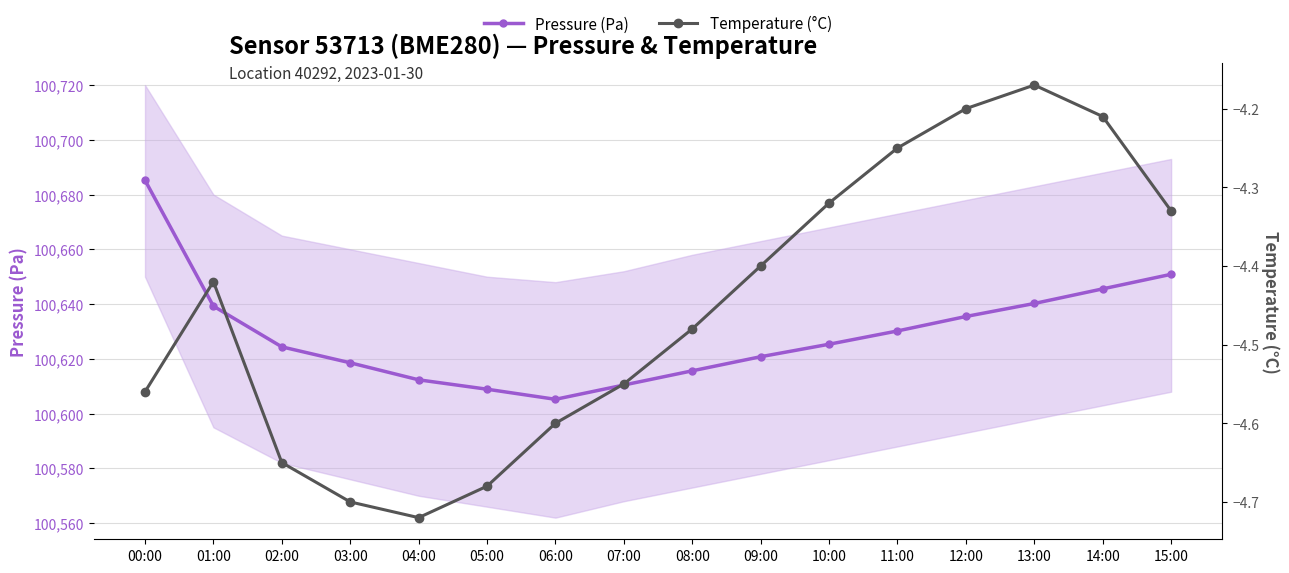

The Pressure (Pa) series shows 20270.1 at 00:00. True or false?

False